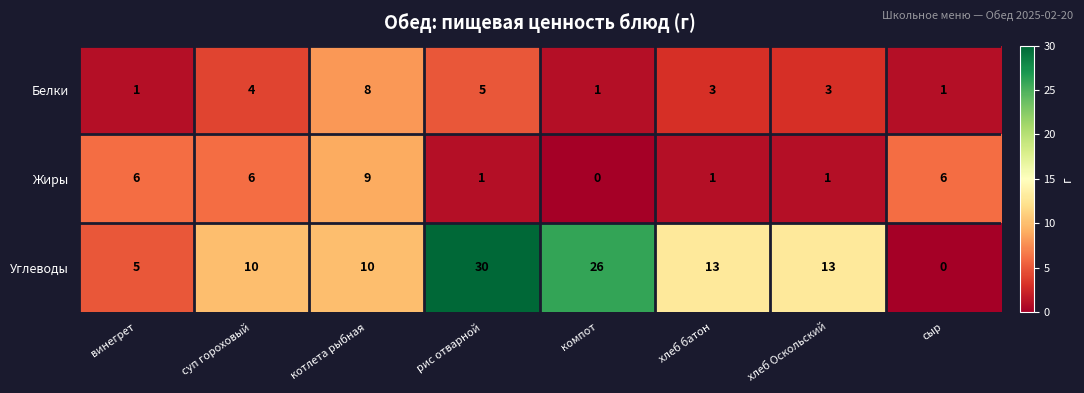

The Белки series shows 7 at суп гороховый. True or false?

False